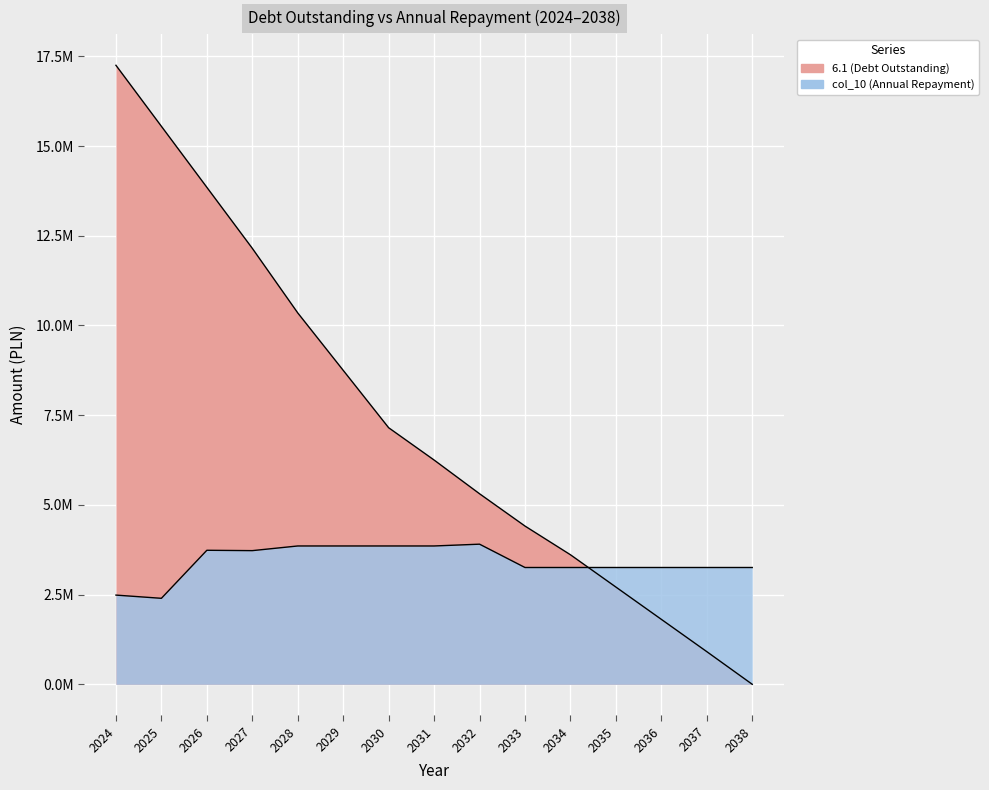

How many interior local peaks does the col_10 (Annual Repayment) series have?

2